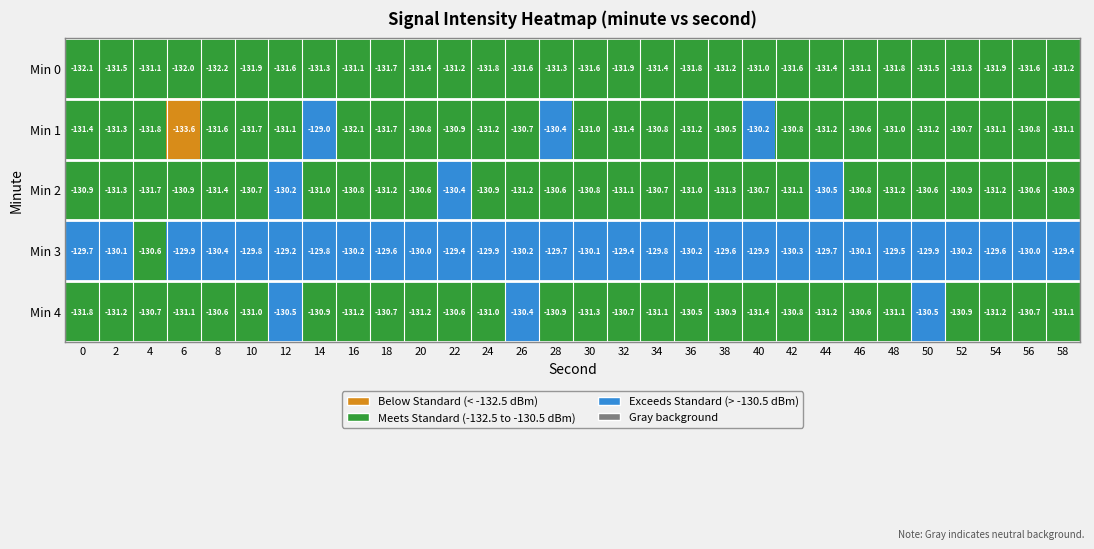

Reading left to right, extract all data points from this chart.

0: 0=-132.1	1=-131.5	2=-131.1	3=-132.0	4=-132.2	5=-131.9	6=-131.6	7=-131.3	8=-131.1	9=-131.7	10=-131.4	11=-131.2	12=-131.8	13=-131.6	14=-131.3	15=-131.6	16=-131.9	17=-131.4	18=-131.8	19=-131.2	20=-131.0	21=-131.6	22=-131.4	23=-131.1	24=-131.8	25=-131.5	26=-131.3	27=-131.9	28=-131.6	29=-131.2
1: 0=-131.4	1=-131.3	2=-131.8	3=-133.6	4=-131.6	5=-131.7	6=-131.1	7=-129.0	8=-132.1	9=-131.7	10=-130.8	11=-130.9	12=-131.2	13=-130.7	14=-130.4	15=-131.0	16=-131.4	17=-130.8	18=-131.2	19=-130.5	20=-130.2	21=-130.8	22=-131.2	23=-130.6	24=-131.0	25=-131.2	26=-130.7	27=-131.1	28=-130.8	29=-131.1
2: 0=-130.9	1=-131.3	2=-131.7	3=-130.9	4=-131.4	5=-130.7	6=-130.2	7=-131.0	8=-130.8	9=-131.2	10=-130.6	11=-130.4	12=-130.9	13=-131.2	14=-130.6	15=-130.8	16=-131.1	17=-130.7	18=-131.0	19=-131.3	20=-130.7	21=-131.1	22=-130.5	23=-130.8	24=-131.2	25=-130.6	26=-130.9	27=-131.2	28=-130.6	29=-130.9
3: 0=-129.7	1=-130.1	2=-130.6	3=-129.9	4=-130.4	5=-129.8	6=-129.2	7=-129.8	8=-130.2	9=-129.6	10=-130.0	11=-129.4	12=-129.9	13=-130.2	14=-129.7	15=-130.1	16=-129.4	17=-129.8	18=-130.2	19=-129.6	20=-129.9	21=-130.3	22=-129.7	23=-130.1	24=-129.5	25=-129.9	26=-130.2	27=-129.6	28=-130.0	29=-129.4
4: 0=-131.8	1=-131.2	2=-130.7	3=-131.1	4=-130.6	5=-131.0	6=-130.5	7=-130.9	8=-131.2	9=-130.7	10=-131.2	11=-130.6	12=-131.0	13=-130.4	14=-130.9	15=-131.3	16=-130.7	17=-131.1	18=-130.5	19=-130.9	20=-131.4	21=-130.8	22=-131.2	23=-130.6	24=-131.1	25=-130.5	26=-130.9	27=-131.2	28=-130.7	29=-131.1